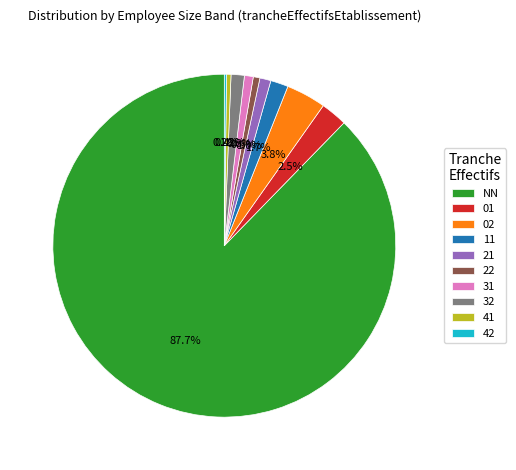

What percentage is the 32 slice, to the nearest percent?

1%